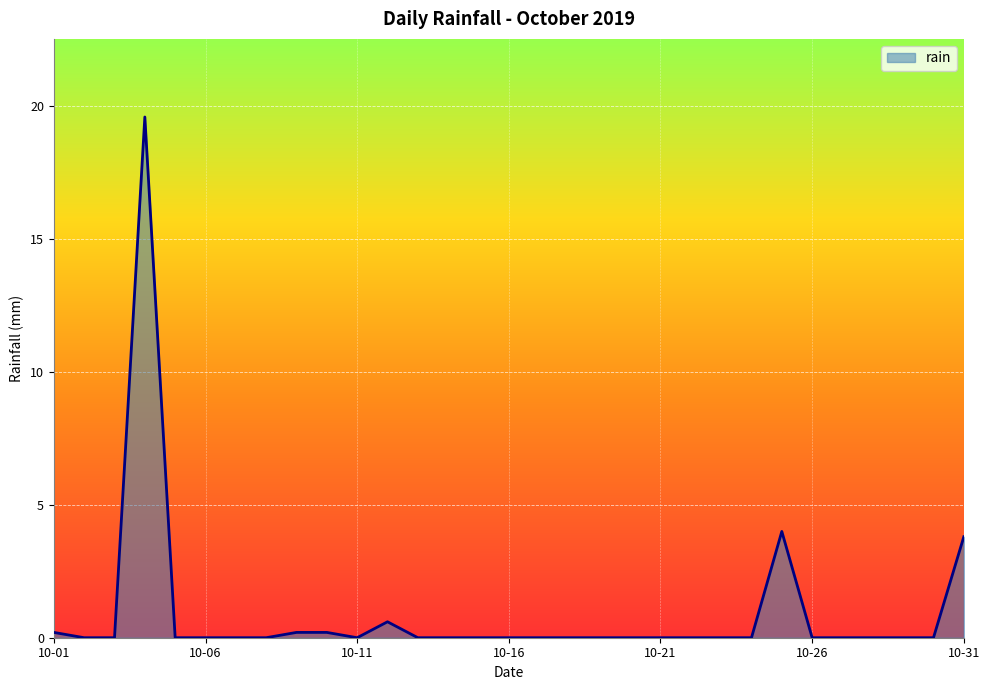

What is the difference between the maximum and minimum values?

19.6